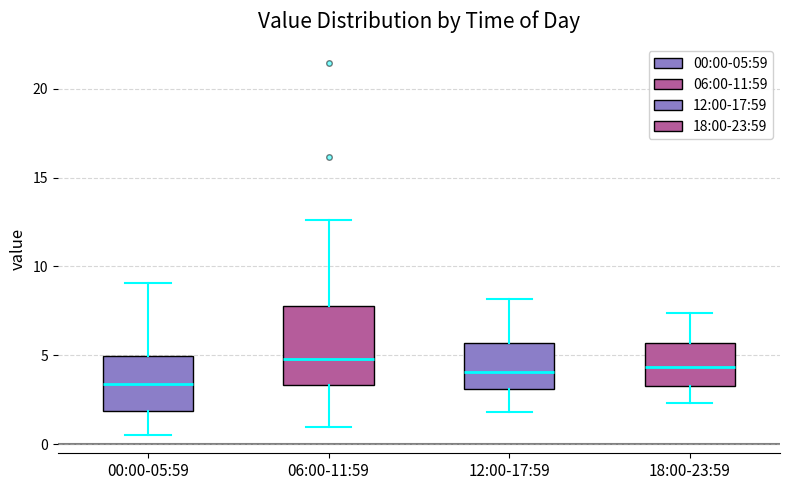

Where is the upper edge of the box for 00:00-05:59 on the y-axis? The values are not printed on the chart, so give them approximately, as read against the axis.

5.0